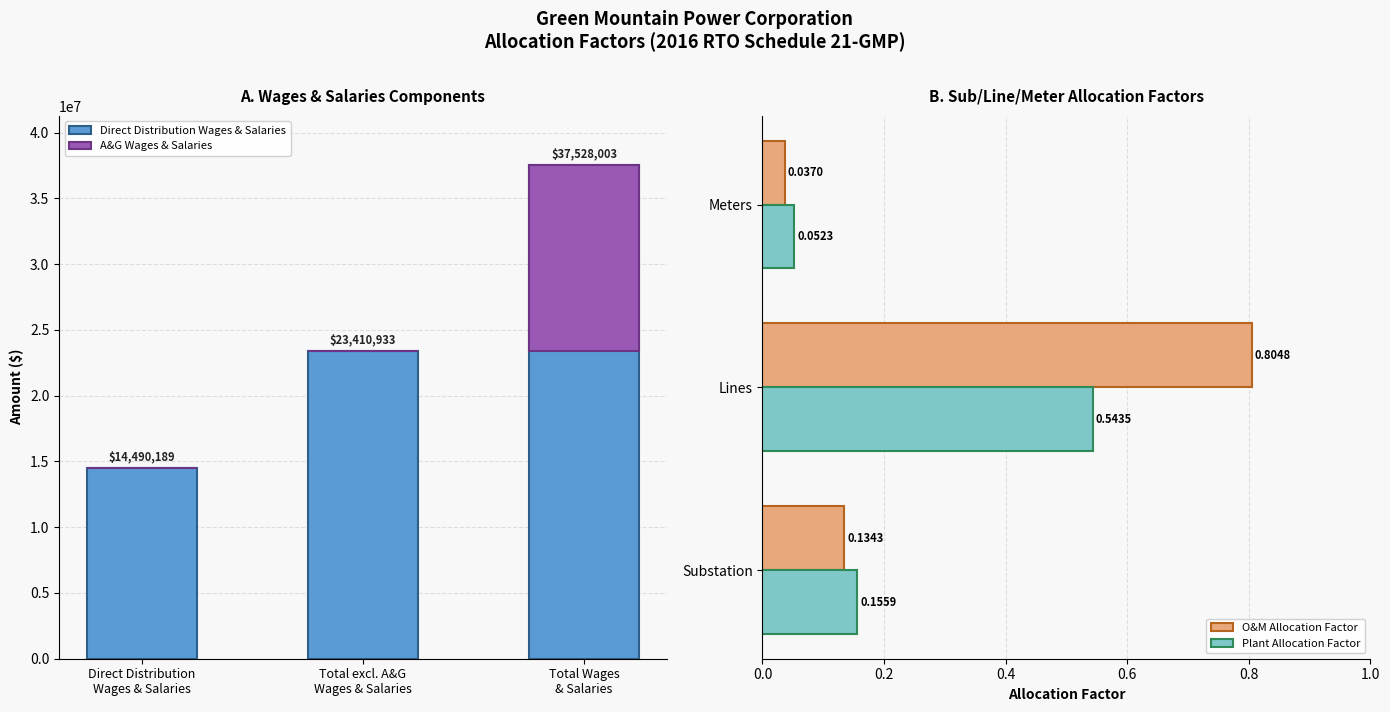

List the labels in order of O&M Allocation Factor value, largest first.

Lines, Substation, Meters